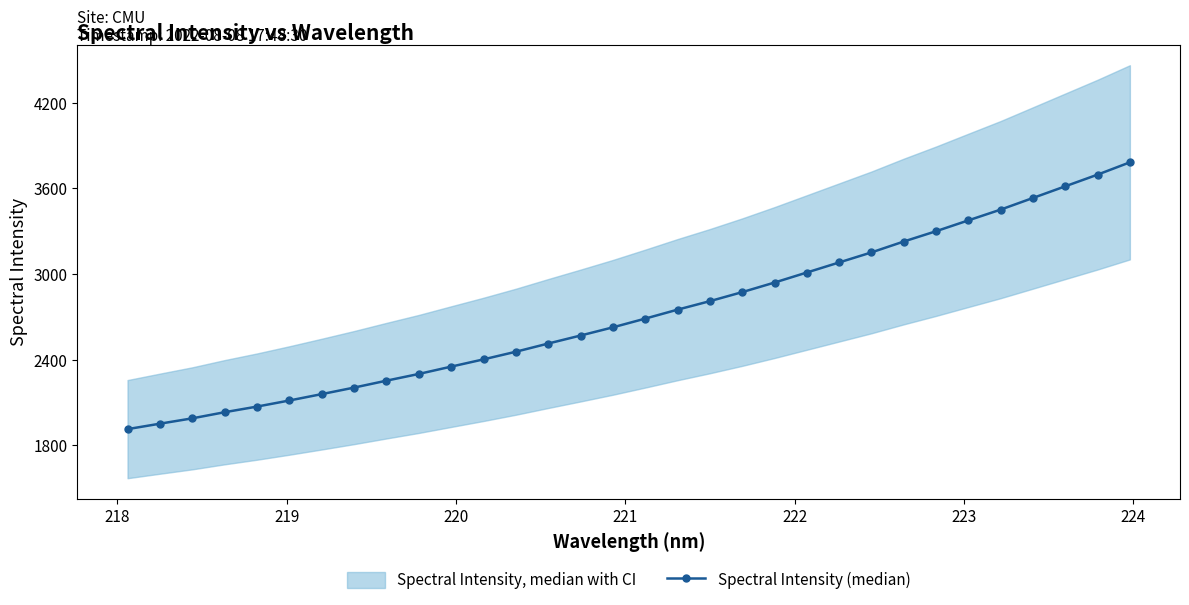

What is the maximum value for Spectral Intensity (median)?

3782.8